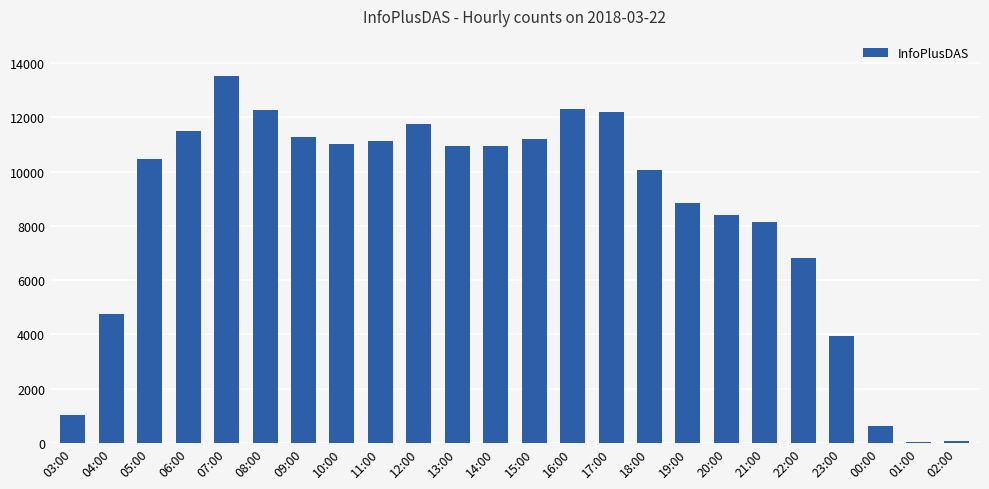

True or false: the data shows 11201 at 15:00.

True